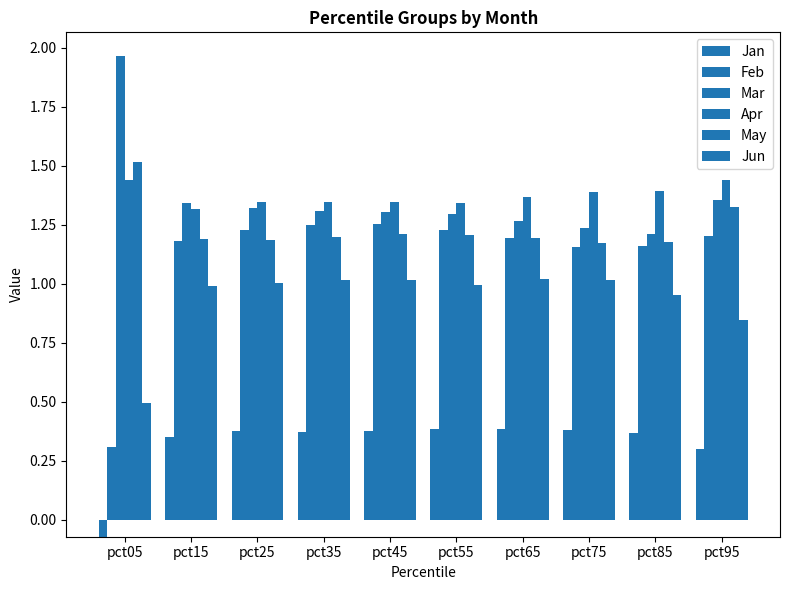

The value of Apr at pct15 is 1.3. True or false?

True